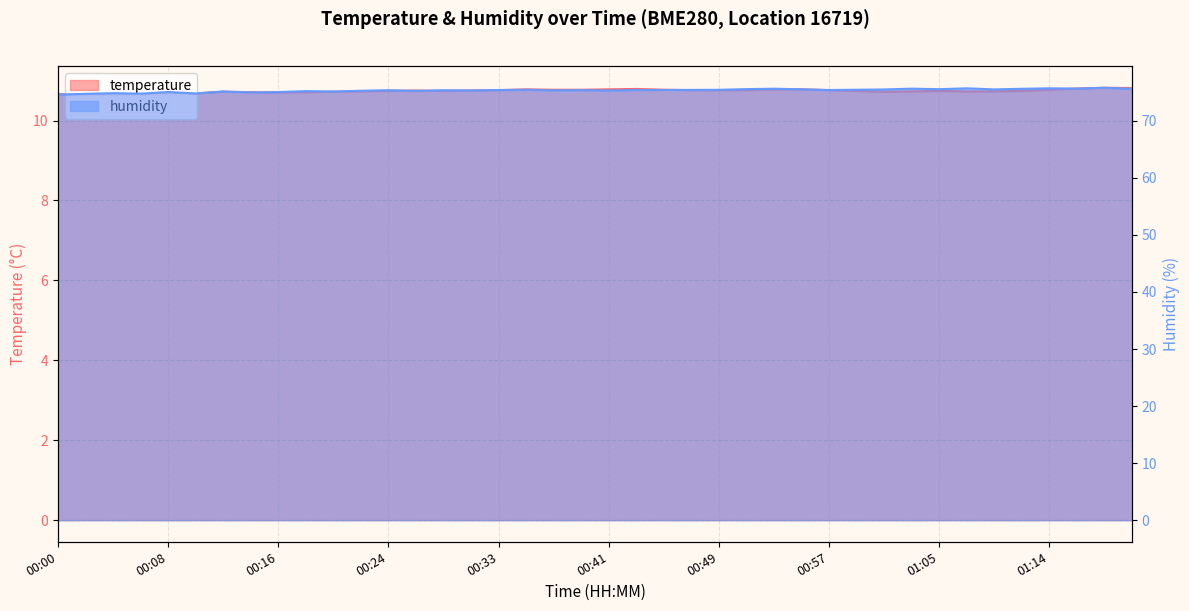

What is the value of the humidity point at the 8th from the left?

75.0